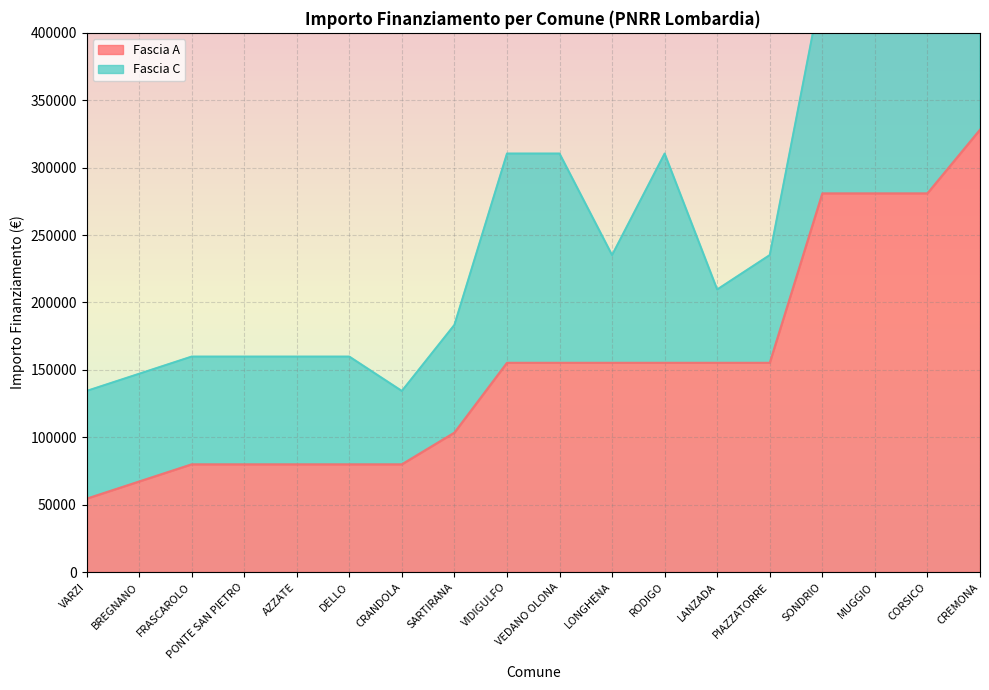

True or false: Fascia A has a value of 113481 at BREGNANO.

False